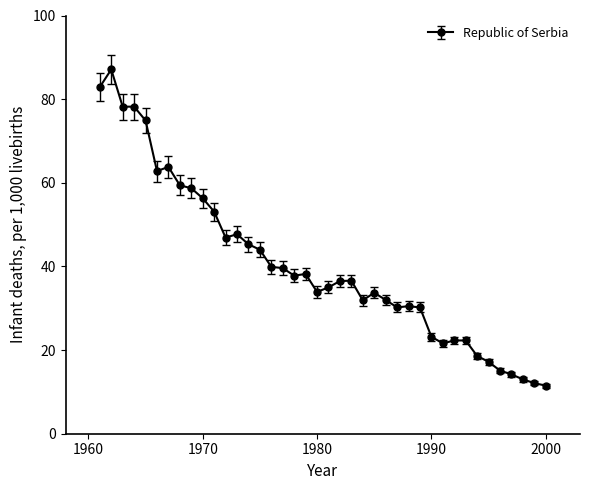

True or false: the data has more than 0 interior local peaks.

True